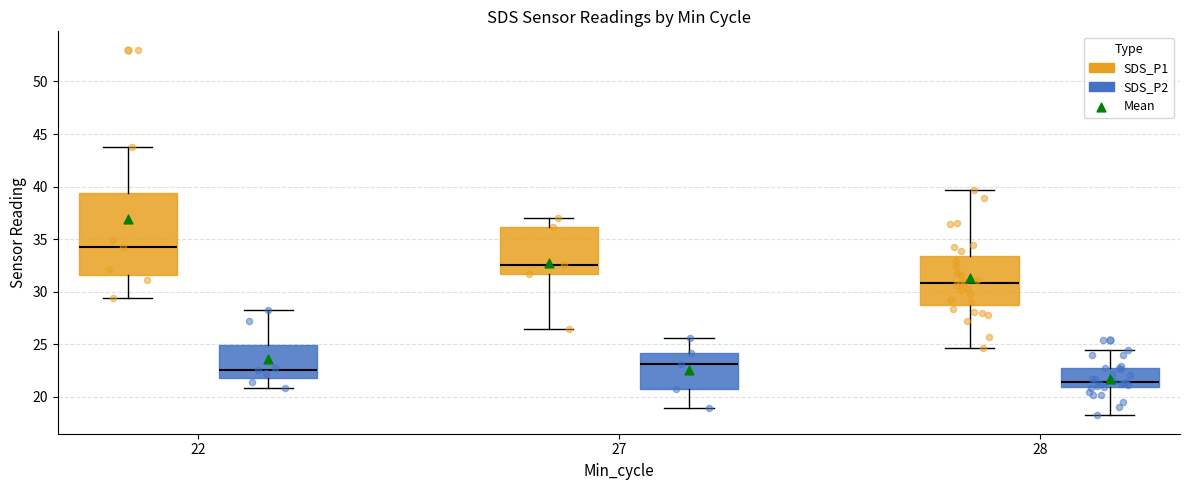

Reading left to right, transcribe this box plot: for each box, give where its median line is, the range the box spans, and where its two whiskers end, as read against the y-axis. The values are not printed on the chart, so give them approximately, as read against the axis.

22 (SDS_P1): median 34.5, box 31.5 to 39.5, whiskers 29.5 to 44.0
22 (SDS_P2): median 22.5, box 22.0 to 25.0, whiskers 21.0 to 28.5
27 (SDS_P1): median 32.5, box 31.5 to 36.0, whiskers 26.5 to 37.0
27 (SDS_P2): median 23.0, box 21.0 to 24.0, whiskers 19.0 to 25.5
28 (SDS_P1): median 31.0, box 28.5 to 33.5, whiskers 24.5 to 39.5
28 (SDS_P2): median 21.5, box 21.0 to 22.5, whiskers 18.0 to 24.5